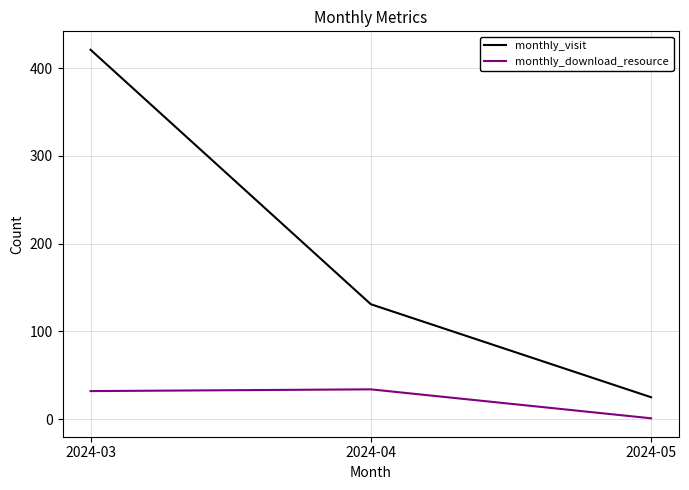

Rank the series by their maximum value, from lowest to highest.

monthly_download_resource, monthly_visit